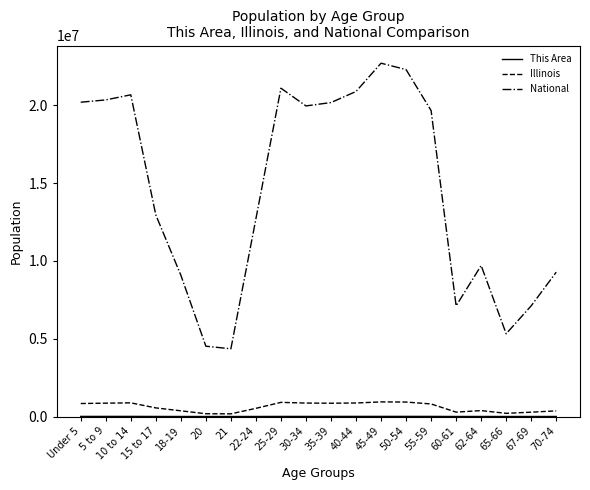

The value of Illinois at 22-24 is 526556. True or false?

True